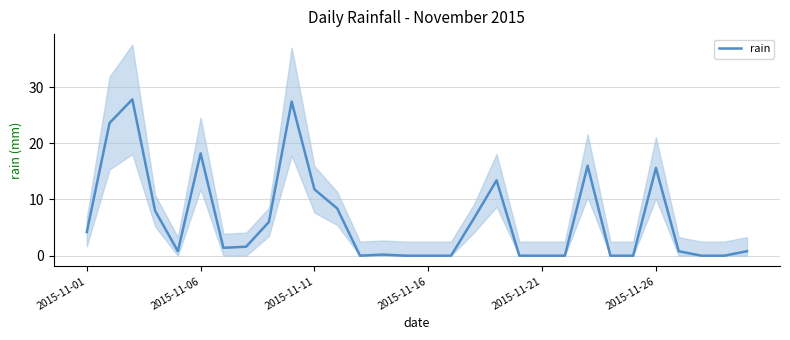

Count the number of values greater than 1.

15